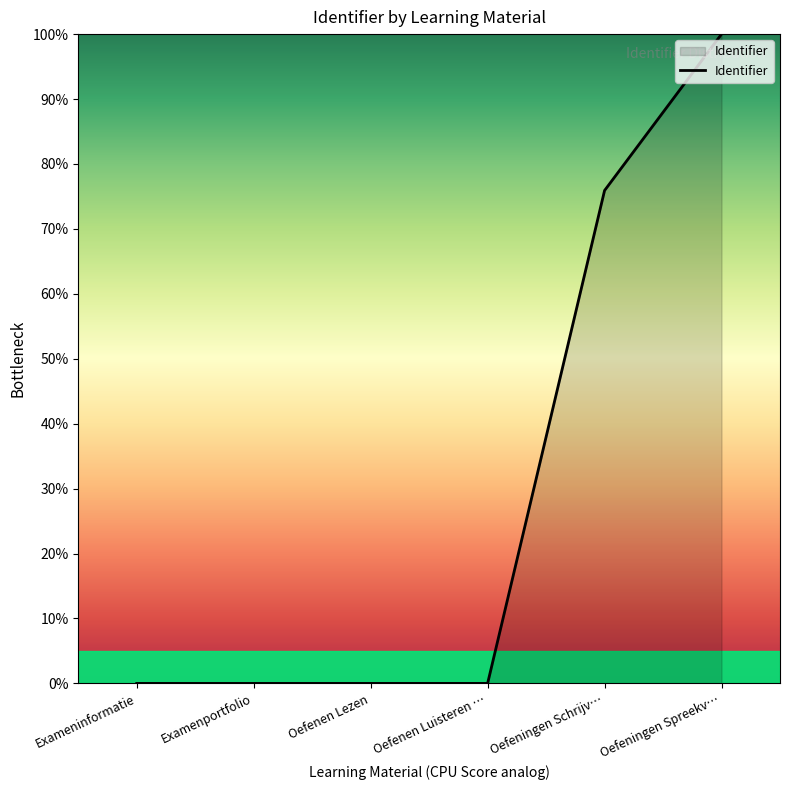

How many categories are shown in the chart?

6